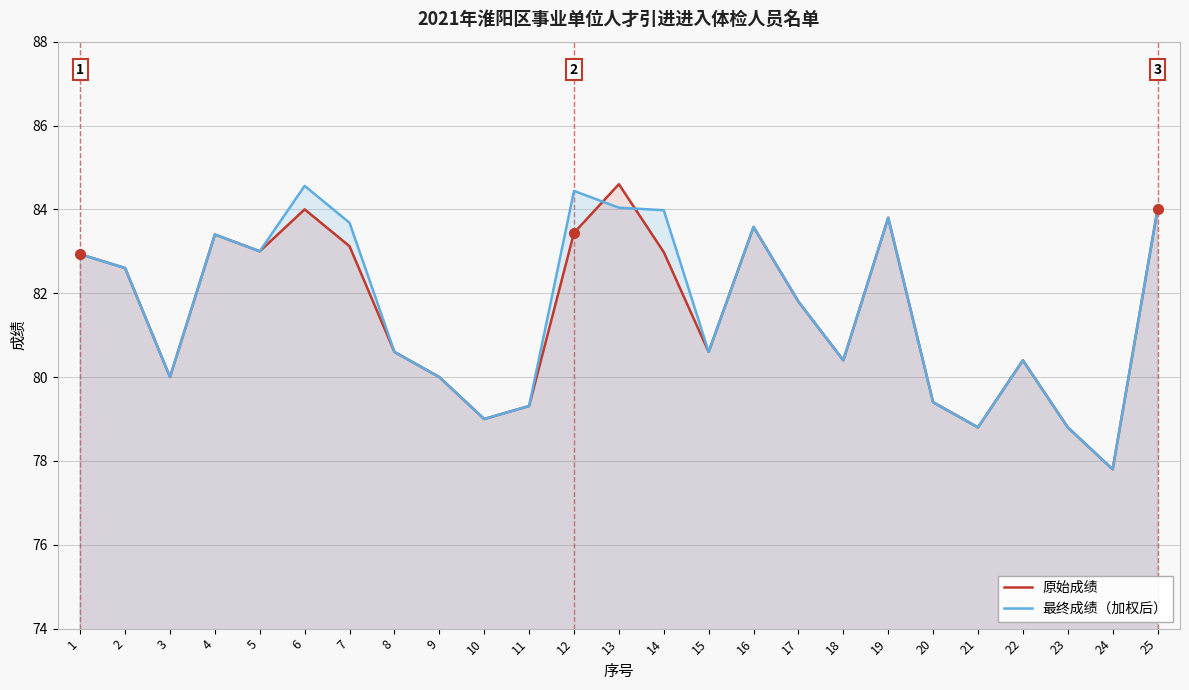

The 最终成绩（加权后） series shows 84.0 at 25. True or false?

True